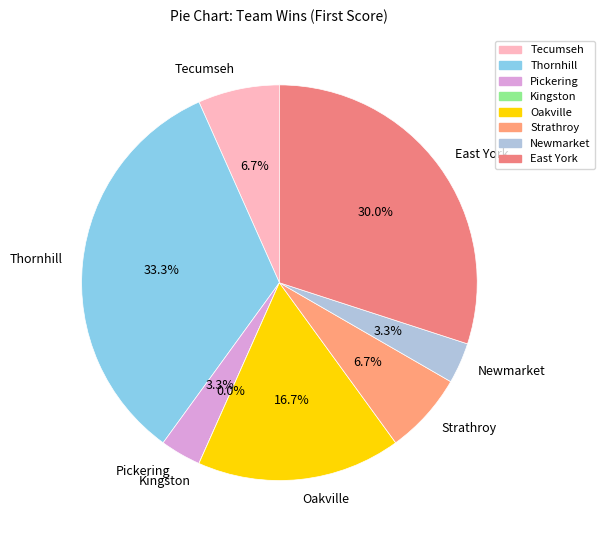

Rank the categories by value from lowest to highest.

Kingston, Pickering, Newmarket, Tecumseh, Strathroy, Oakville, East York, Thornhill